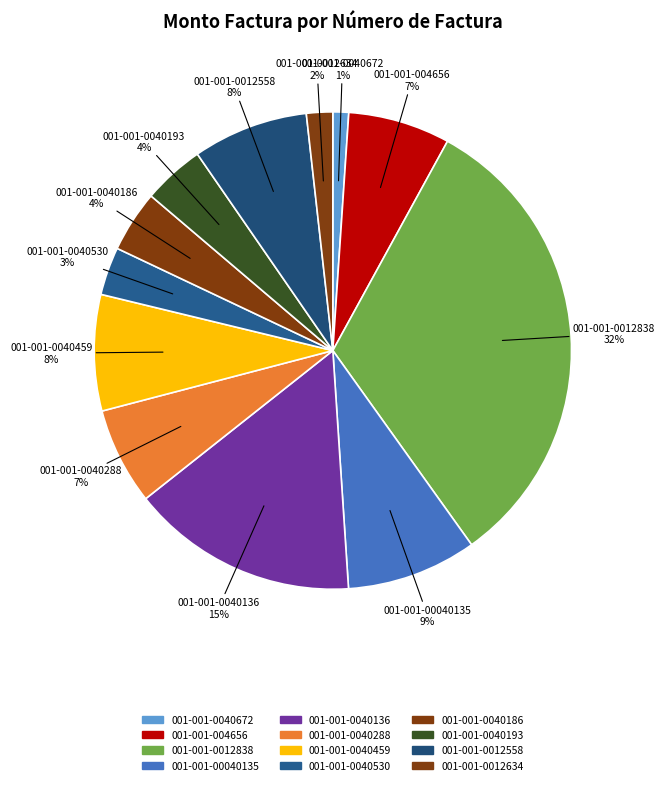

Is it true that 001-001-0040186 is 1% of the pie?

False